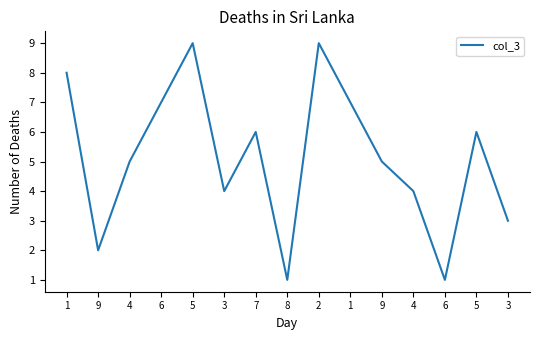

Does the chart display data point markers on the line(s)?

No